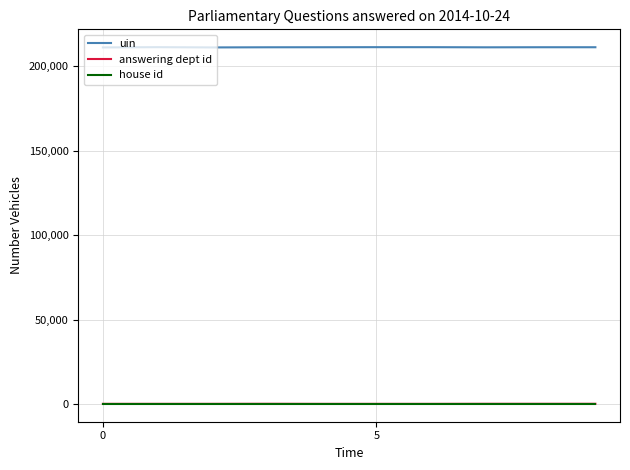

What is the average value of the uin series?

211337